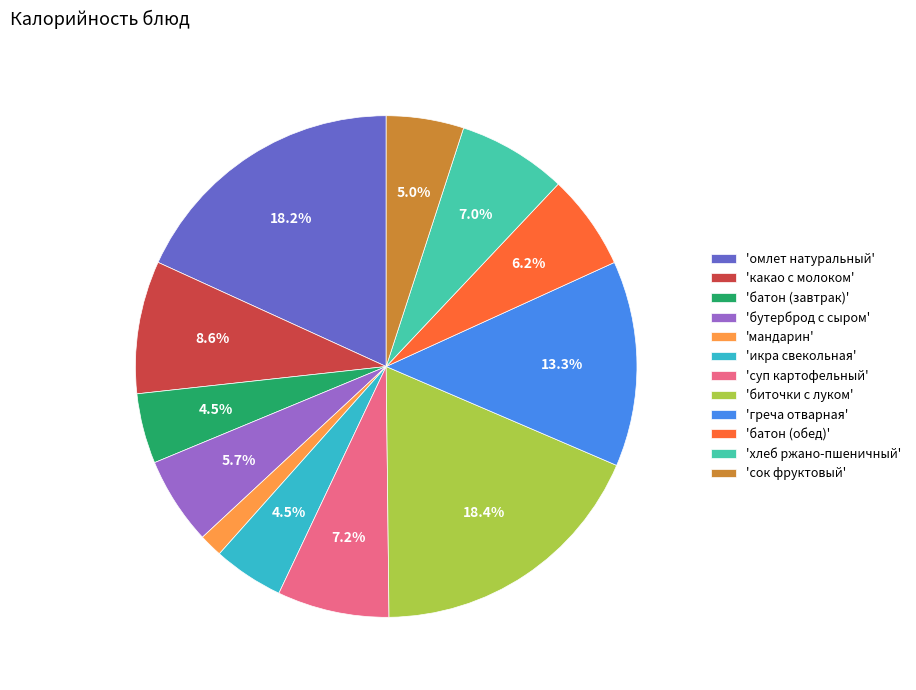

What portion of the pie excludes 'омлет натуральный'?

81.8%